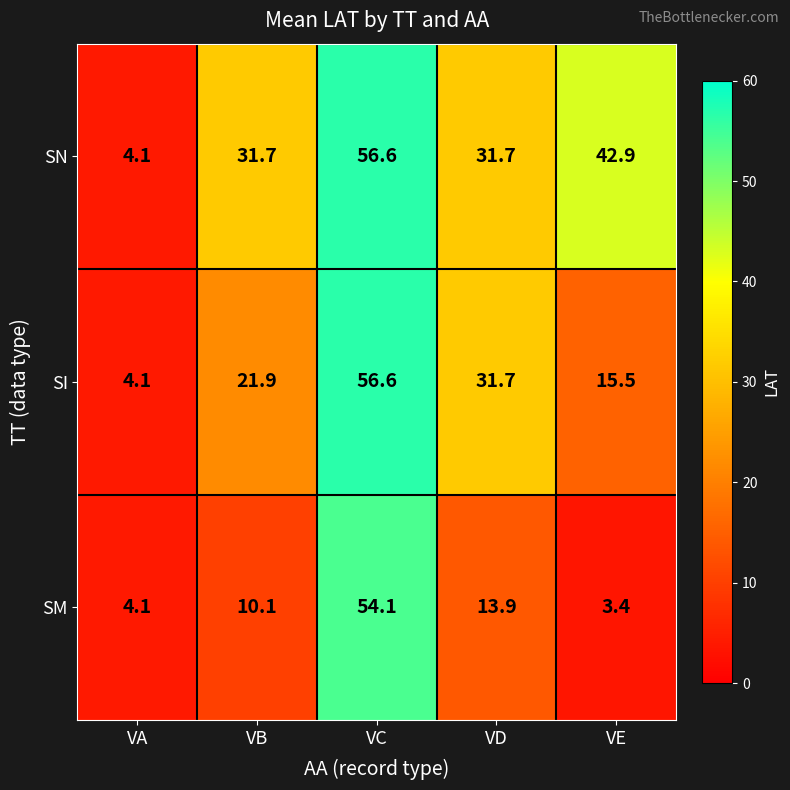

True or false: SM has a value of 13.9 at VD.

True